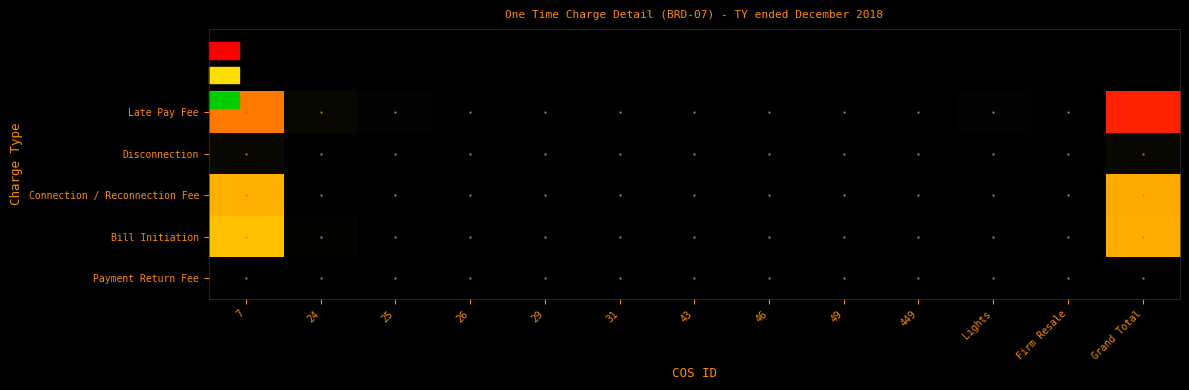

Which has a higher value, Lights or Firm Resale?

Lights